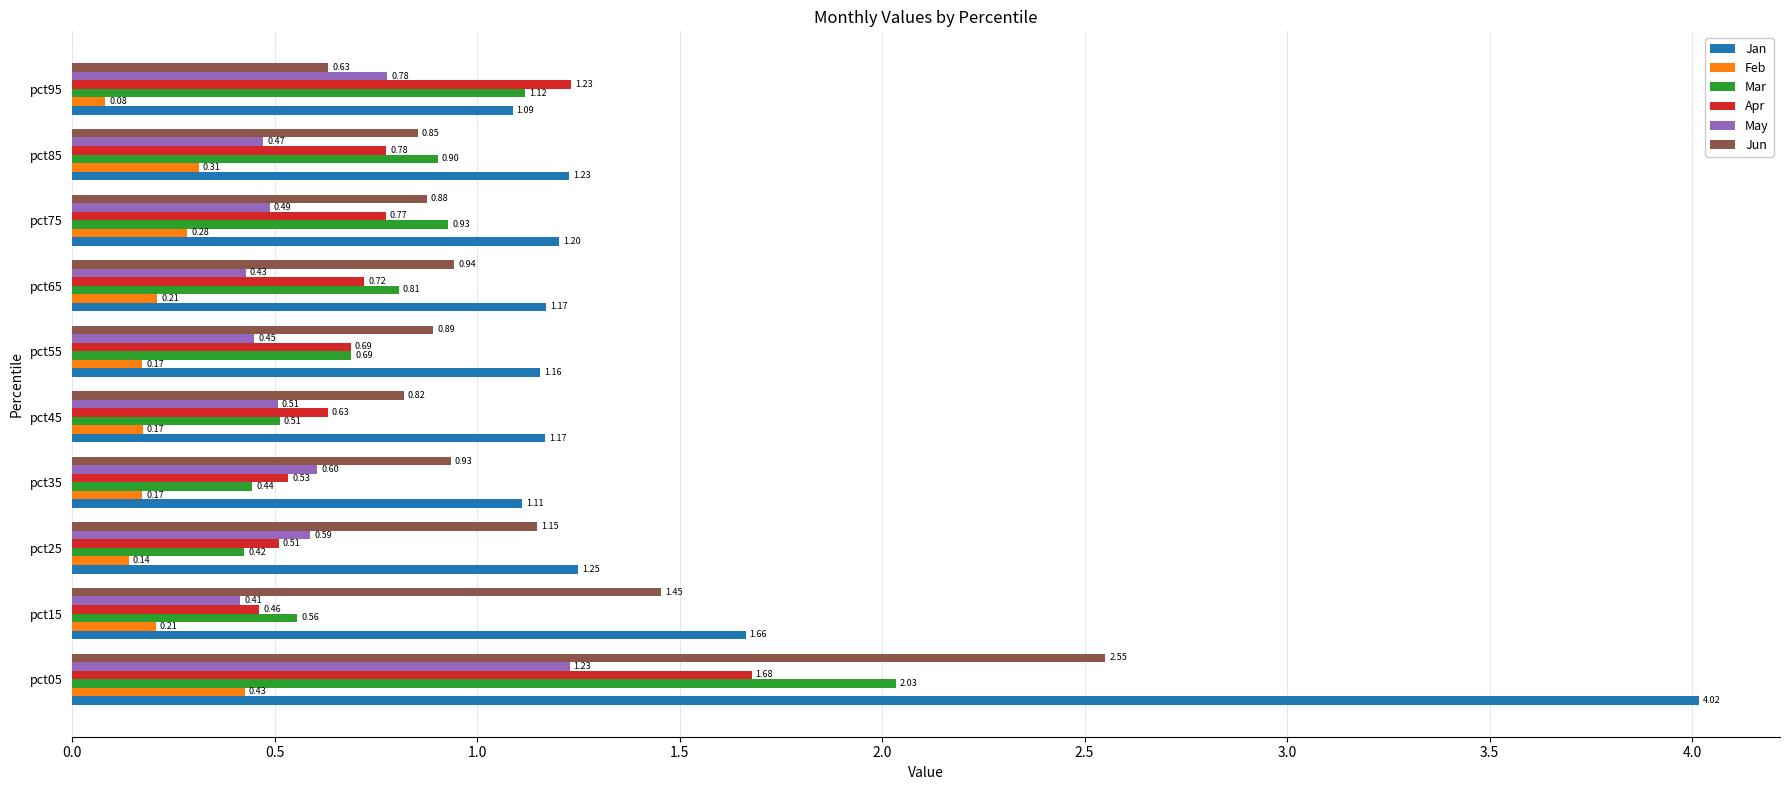

What is the sum of the May values at pct15 and pct45?

0.9